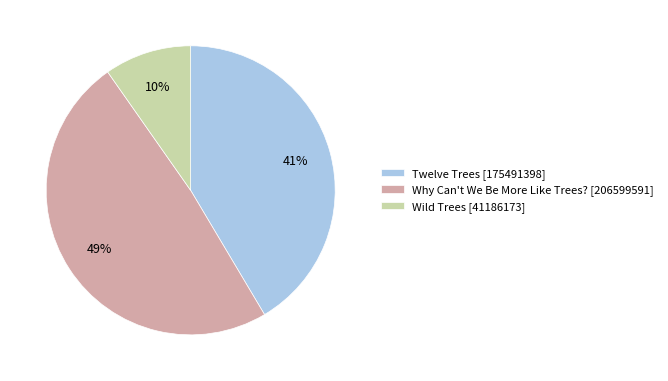

Rank the categories by value from highest to lowest.

Why Can't We Be More Like Trees?, Twelve Trees, Wild Trees